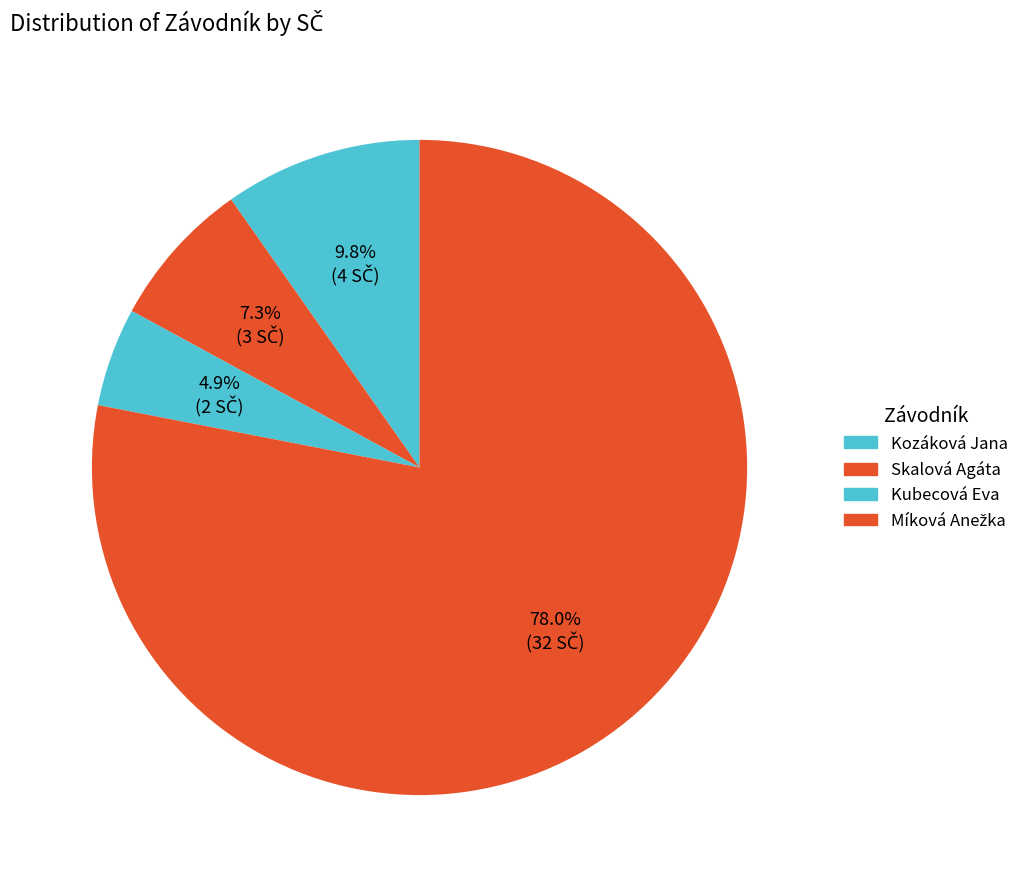

Does any single category account for the majority?

Yes